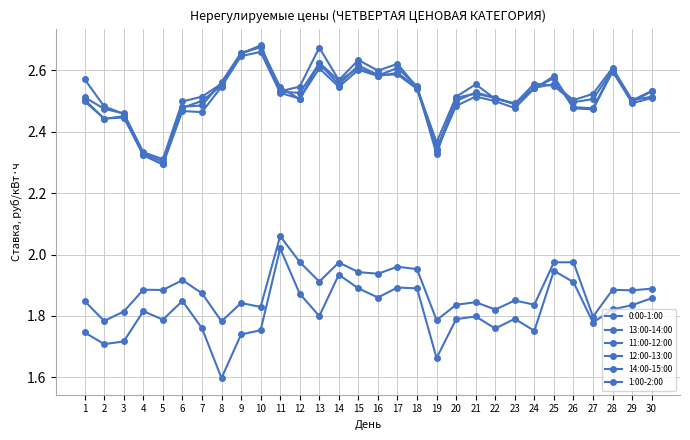

Between 19 and 15, which is larger?

15